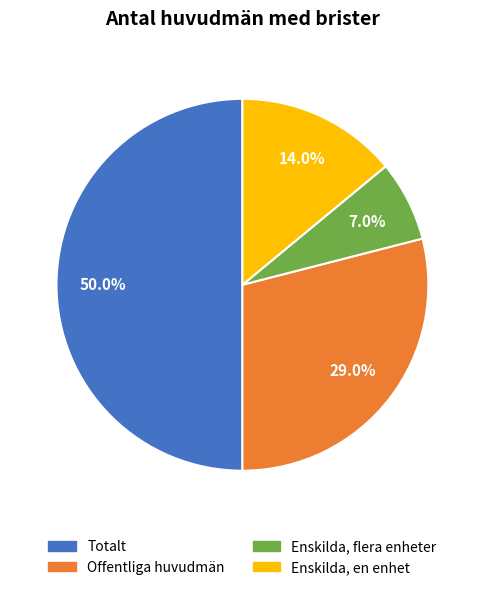

Combined, do Offentliga huvudmän and Totalt account for over 50%?

Yes